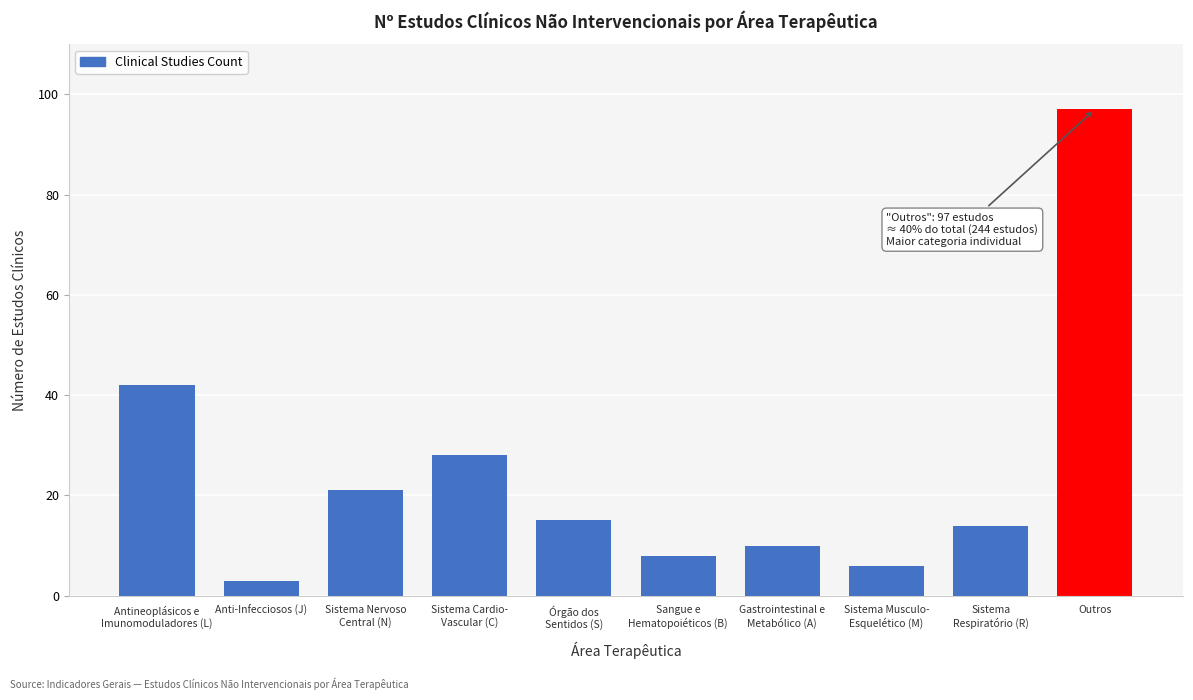

Reading left to right, list all the values displayed in this chart.

42	3	21	28	15	8	10	6	14	97